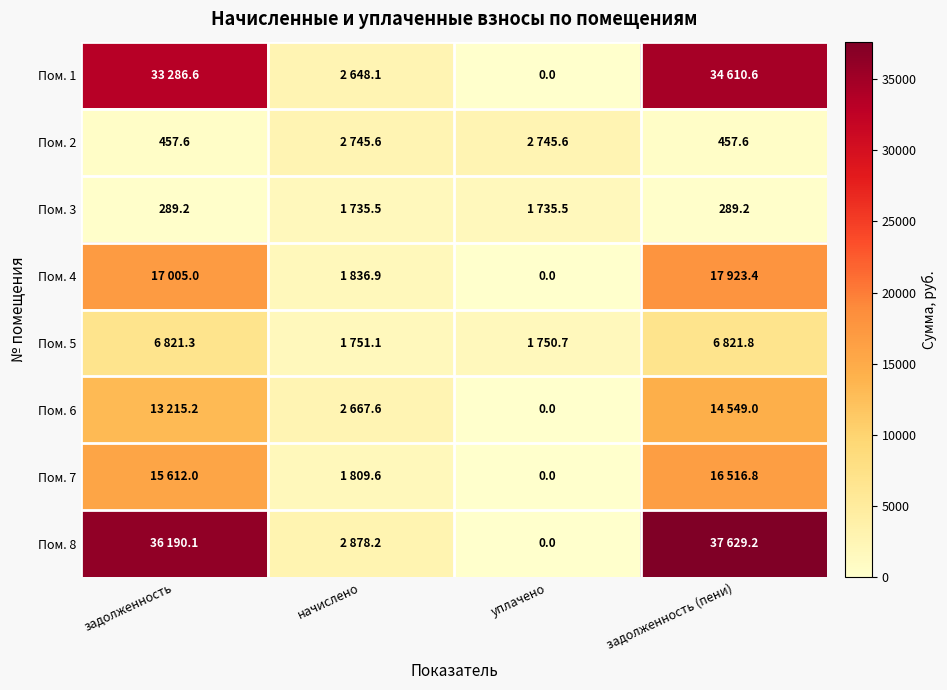

Is it true that Пом. 7 equals -8063.5 at уплачено?

False